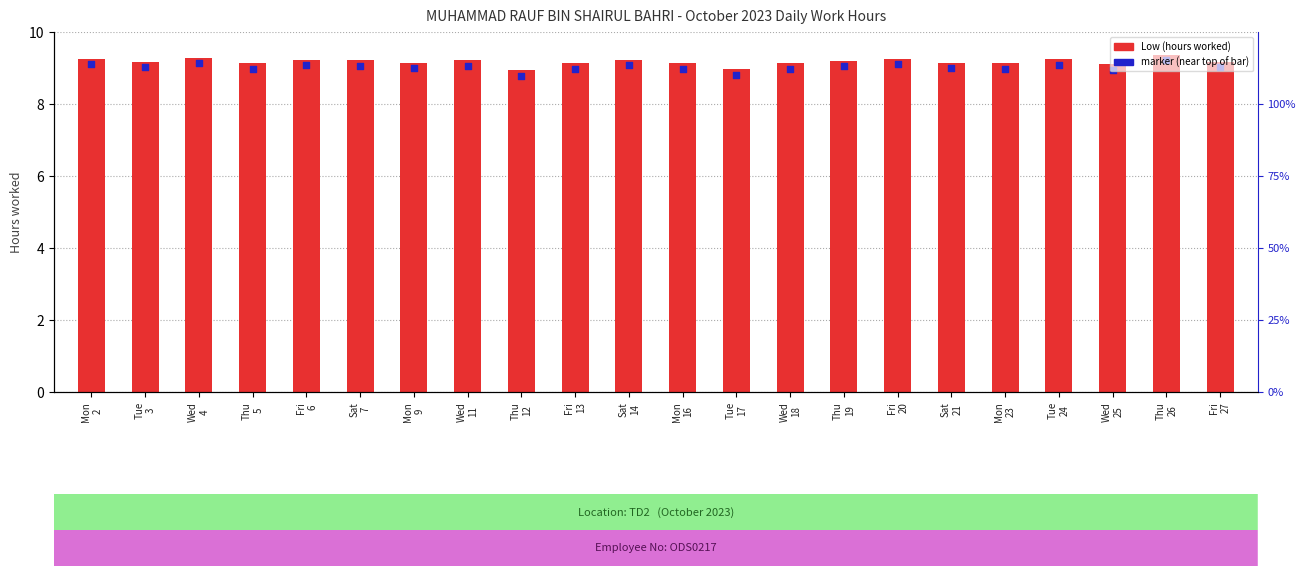

Is the value of marker at Tue
24 greater than the value of Low (hours worked) at Fri
13?

No